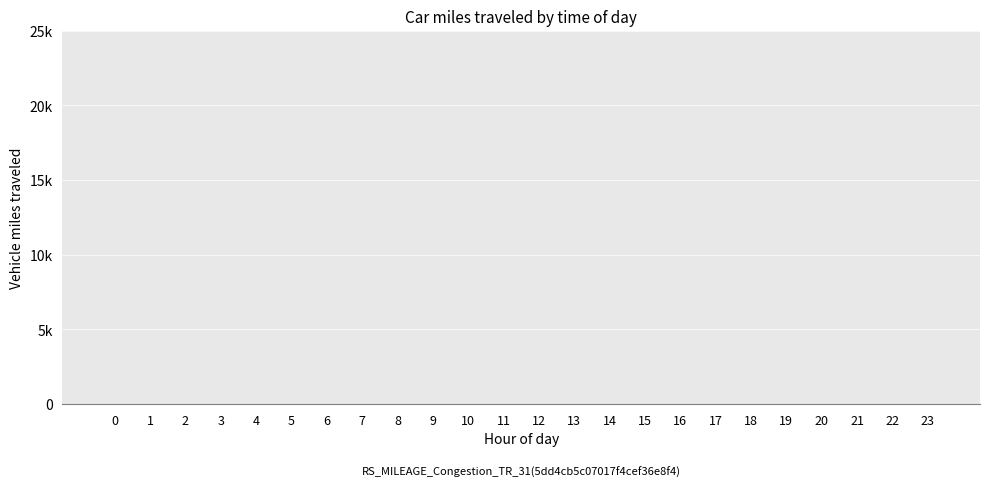

What is the sum of the values at 2 and 9?

4